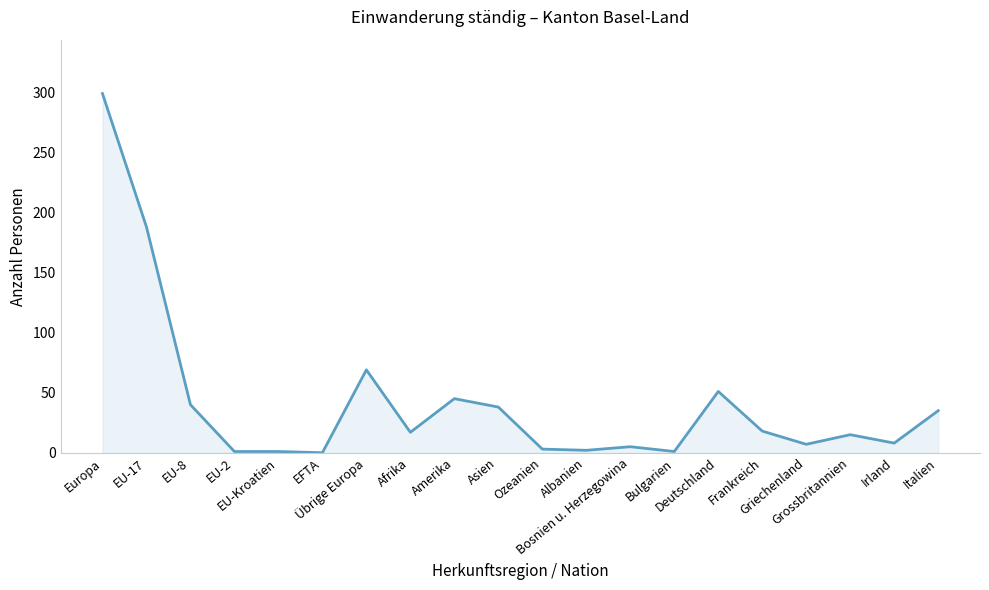

How many distinct data groups are displayed?

1